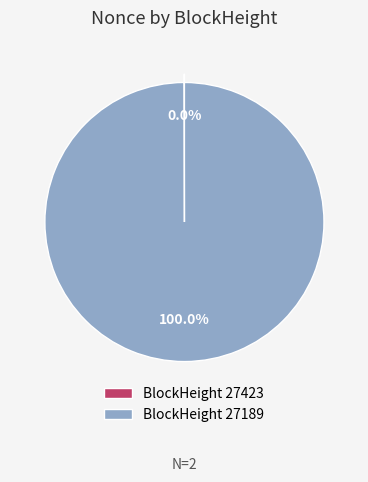

Which category has the biggest portion of the pie?

BlockHeight 27189